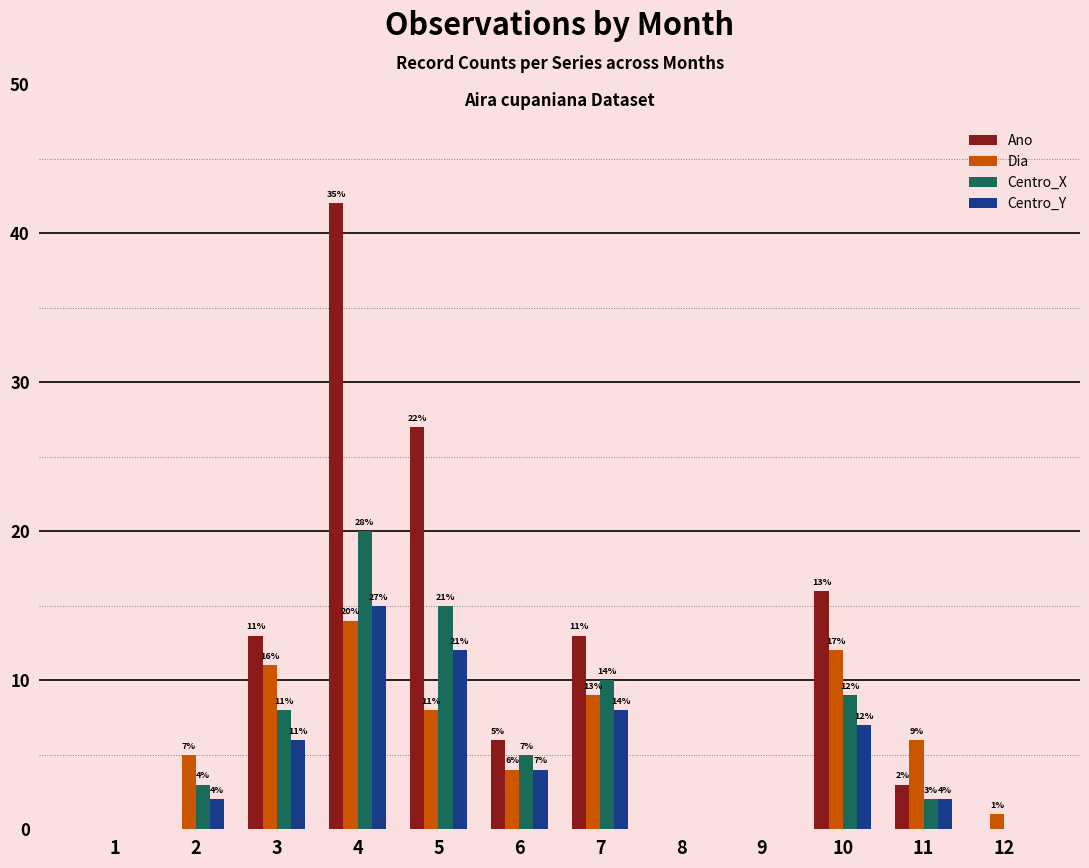

Reading left to right, extract all data points from this chart.

Ano: 0	0	13	42	27	6	13	0	0	16	3	0
Dia: 0	5	11	14	8	4	9	0	0	12	6	1
Centro_X: 0	3	8	20	15	5	10	0	0	9	2	0
Centro_Y: 0	2	6	15	12	4	8	0	0	7	2	0